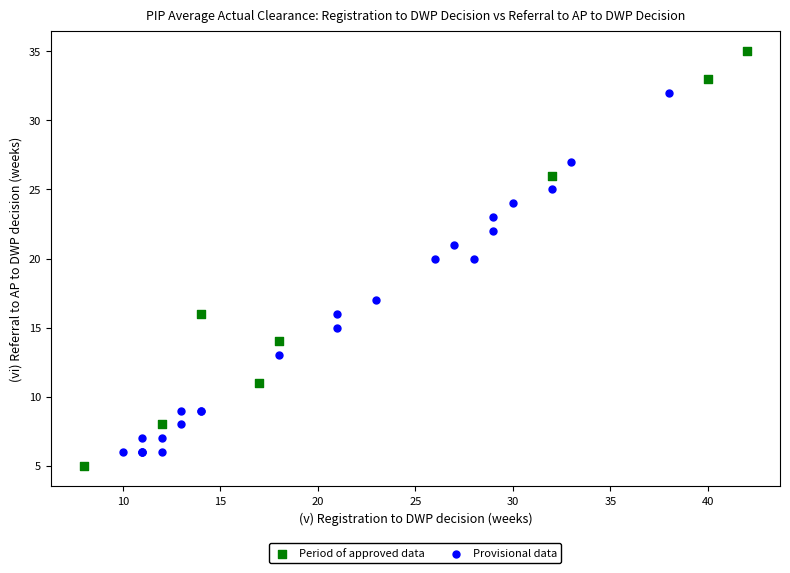

What are all the series names shown in the legend?

Period of approved data, Provisional data